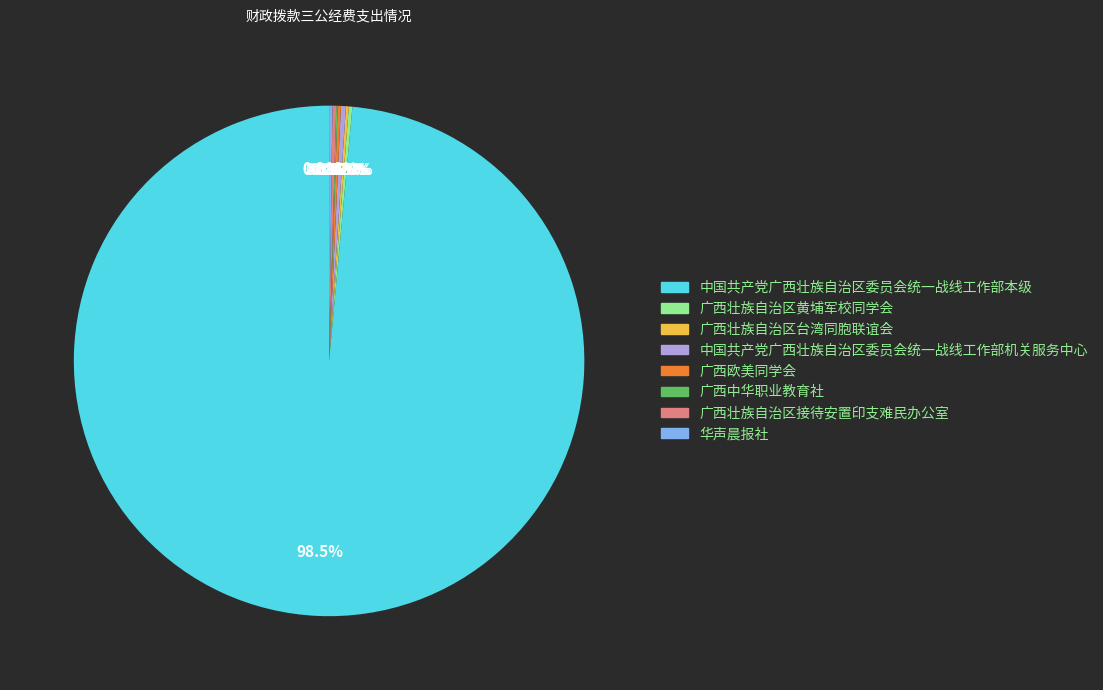

Does 中国共产党广西壮族自治区委员会统一战线工作部本级 account for over 50% of the chart?

Yes